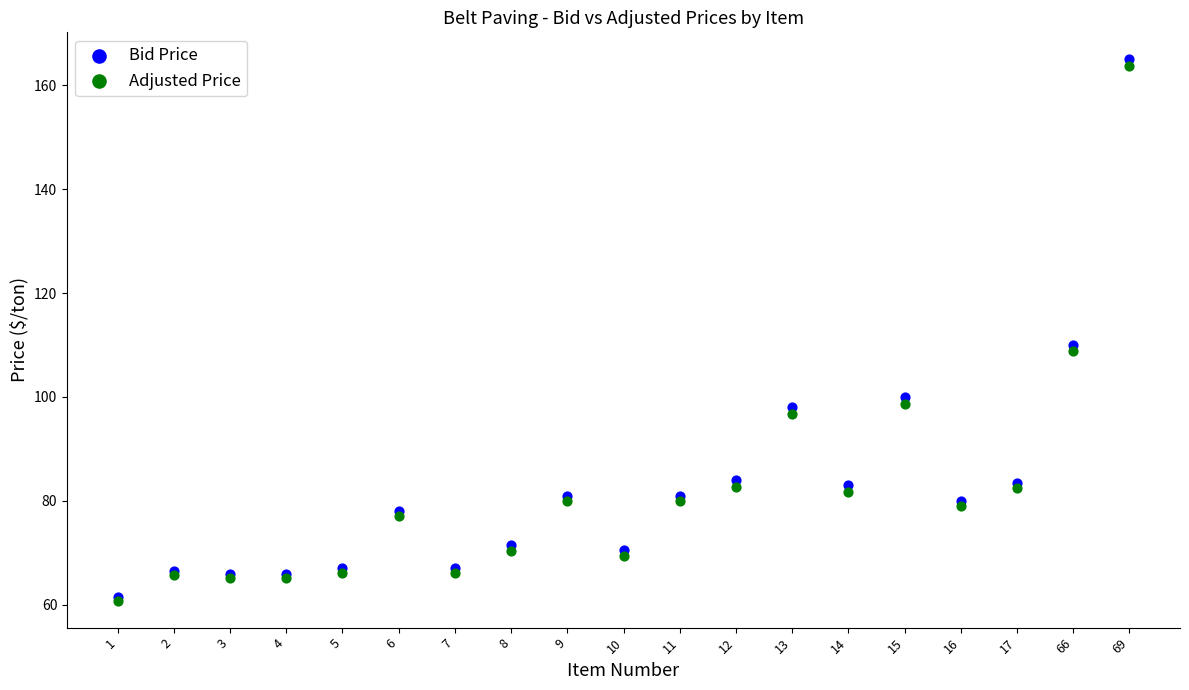

What are all the series names shown in the legend?

Bid Price, Adjusted Price